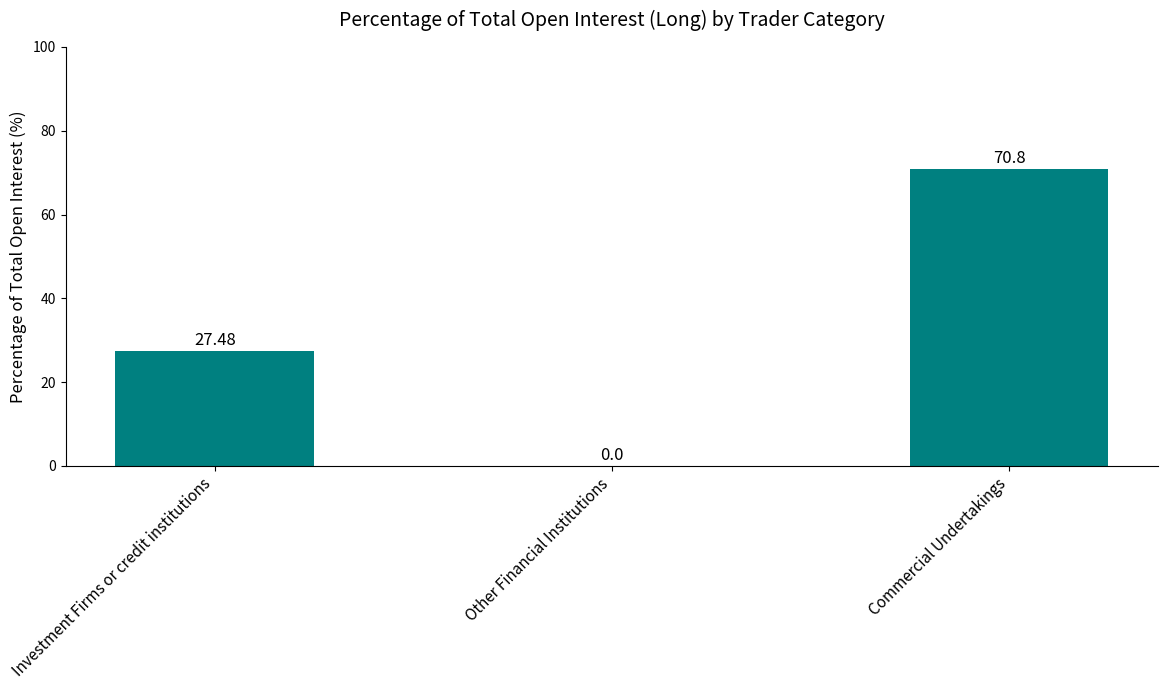

What is the sum of all values?

98.3